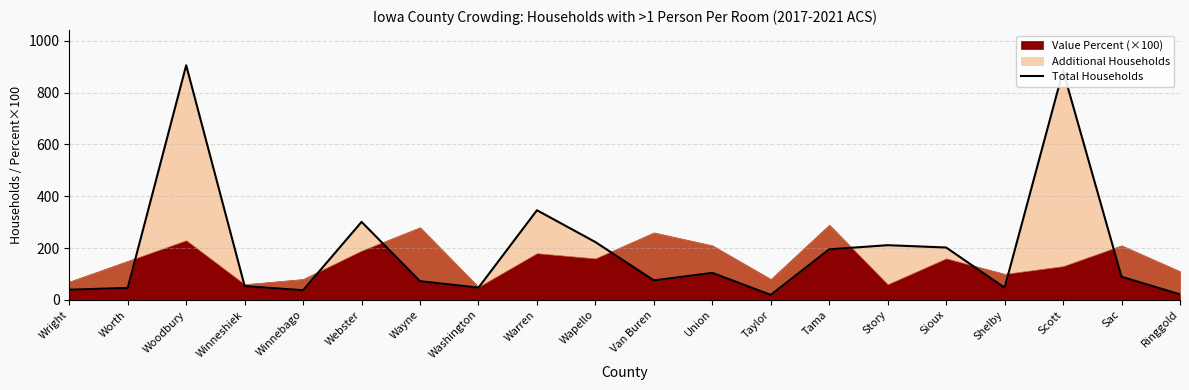

Rank the categories by value from lowest to highest.

Taylor, Ringgold, Winnebago, Wright, Worth, Washington, Shelby, Winneshiek, Wayne, Van Buren, Sac, Union, Tama, Sioux, Story, Wapello, Webster, Warren, Scott, Woodbury